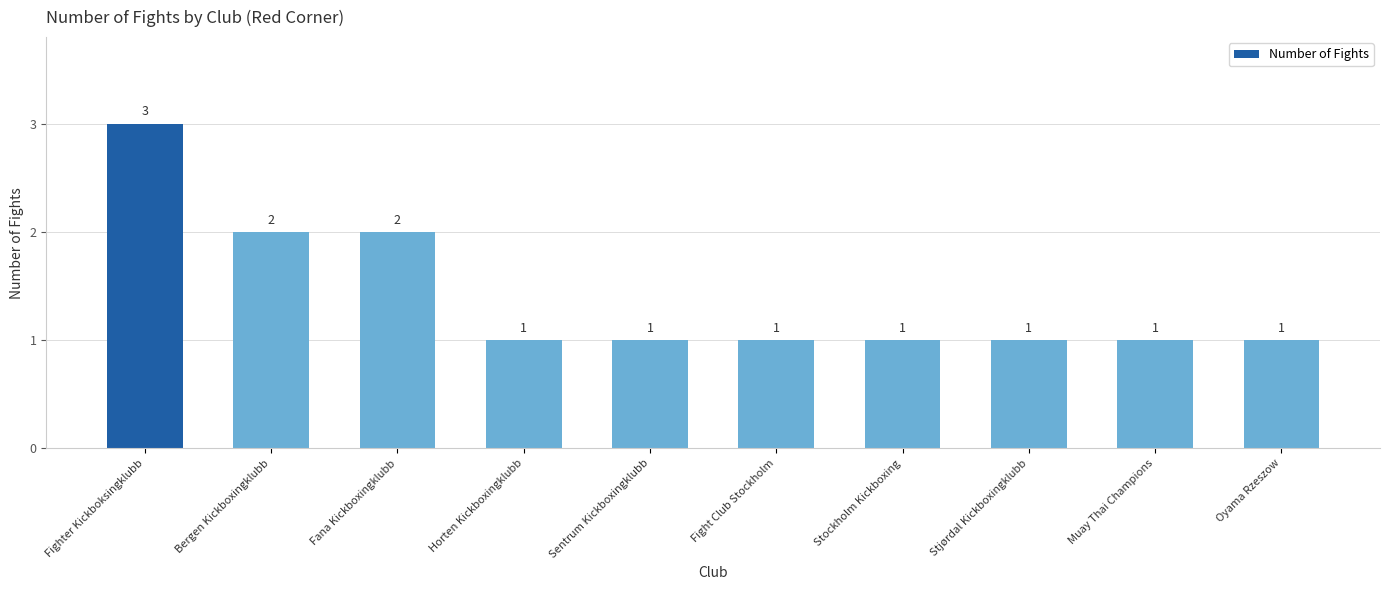

What position from the right is Horten Kickboxingklubb?

7